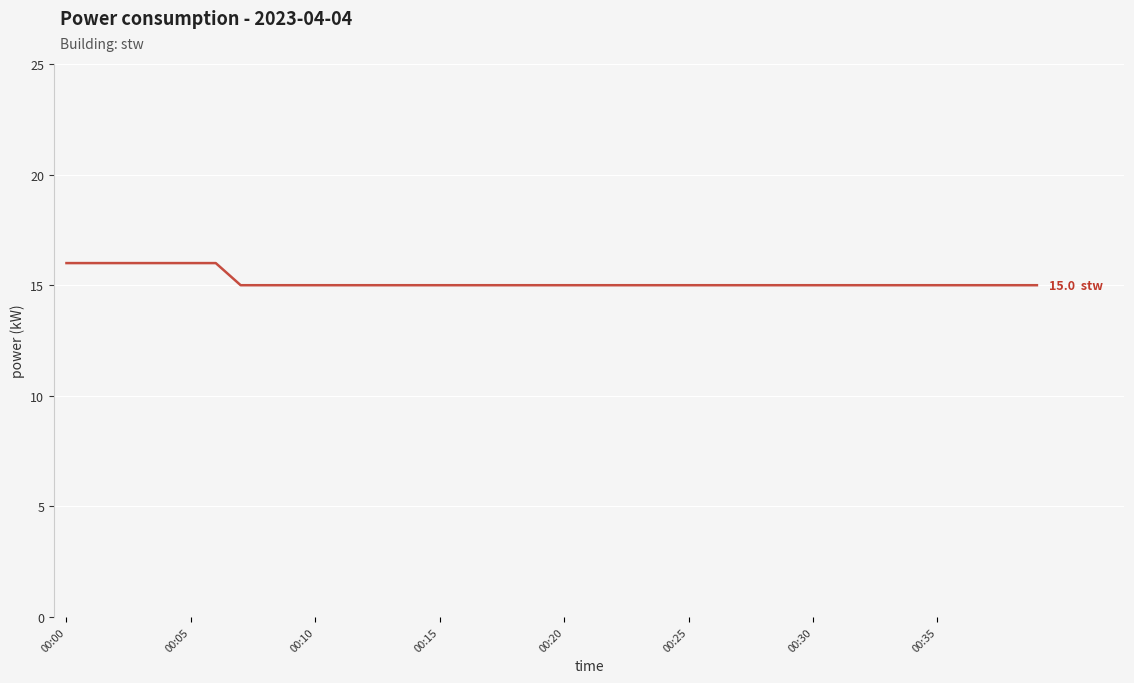

What is the greatest value displayed?

16